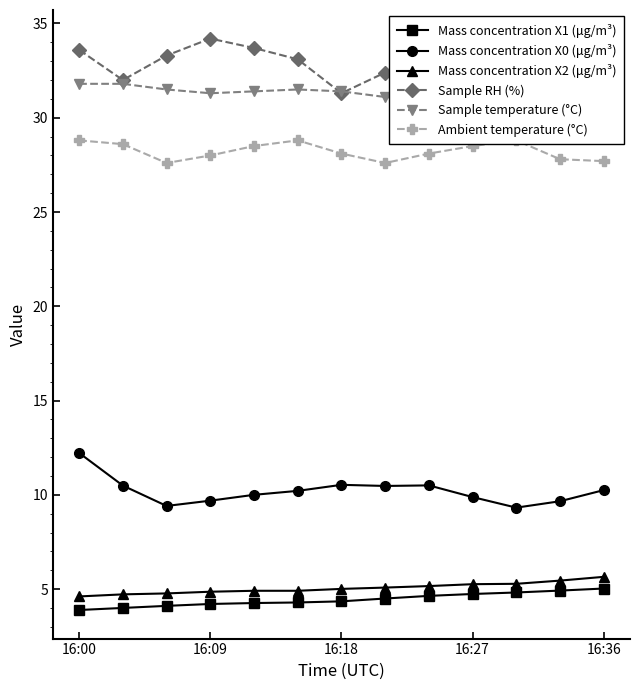

The value of Mass concentration X2 (μg/m³) at 16:27 is 2.0. True or false?

False